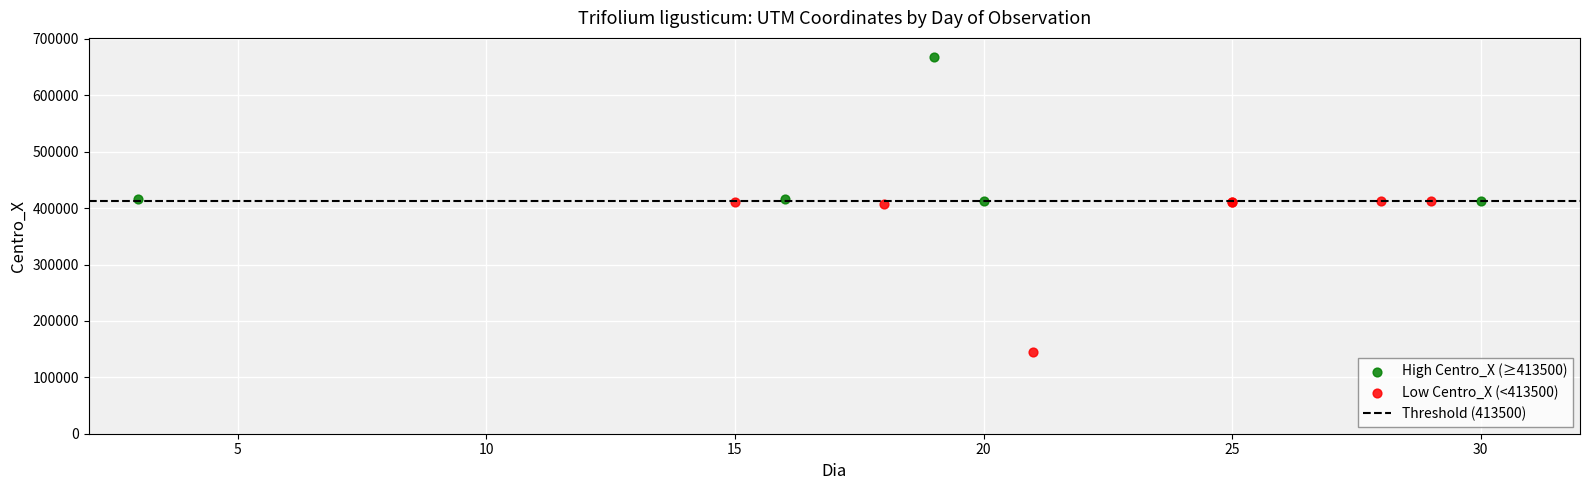

Which series contains the highest Y value?

High Centro_X (≥413500)